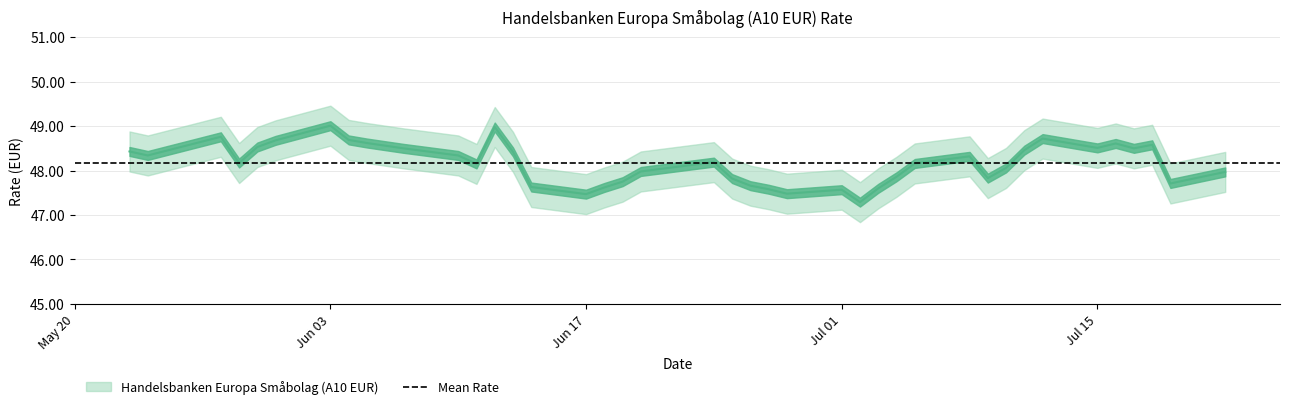

What is the maximum value shown in the chart?

49.0